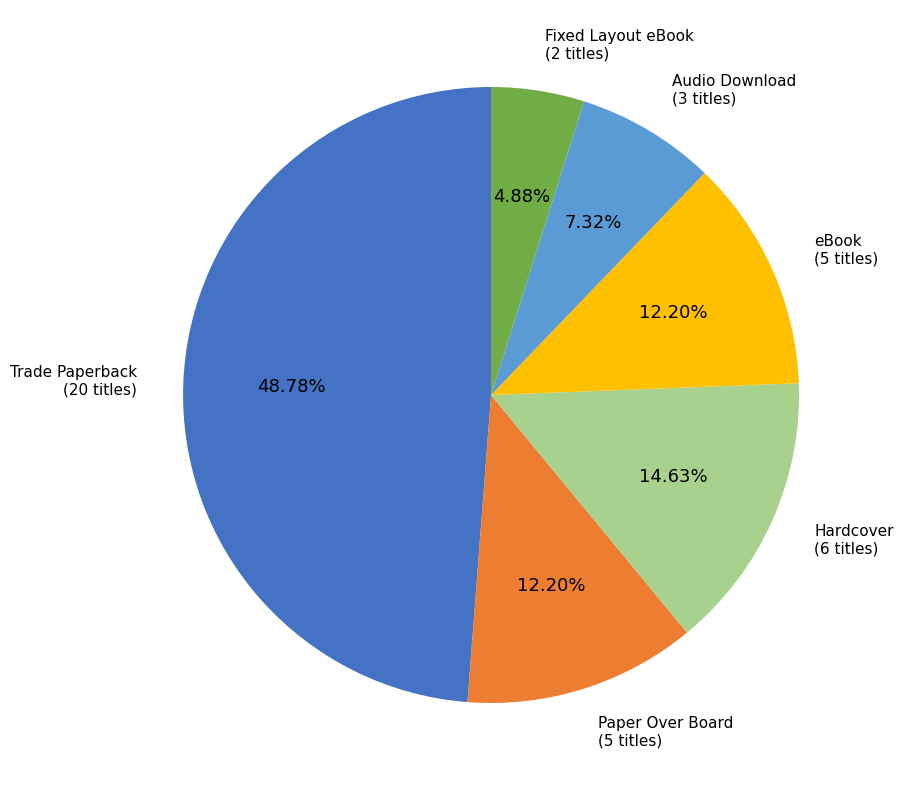

What is the largest slice in the pie chart?

Trade Paperback